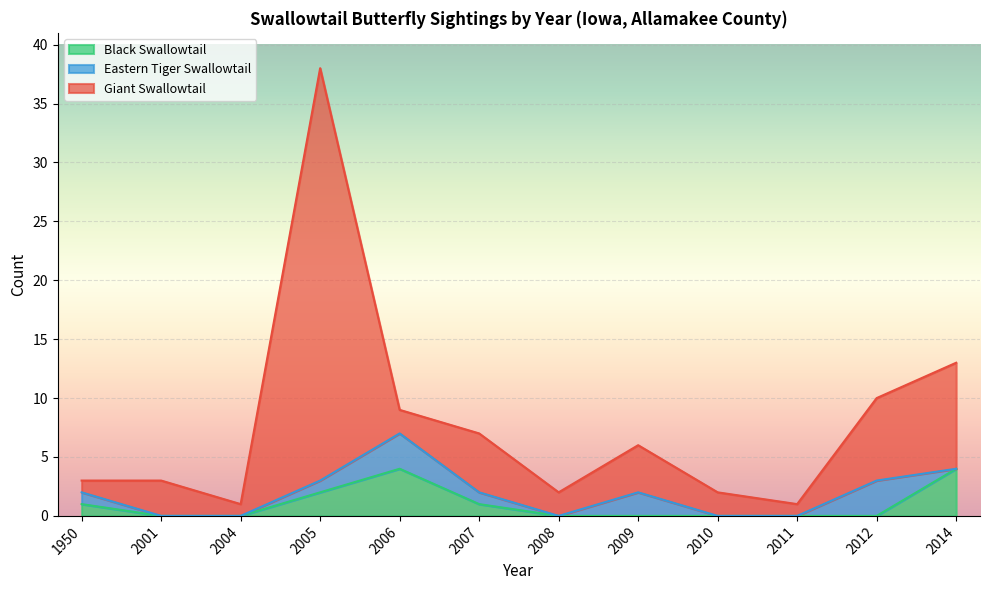

At which category is the sum across all series the highest?

2005